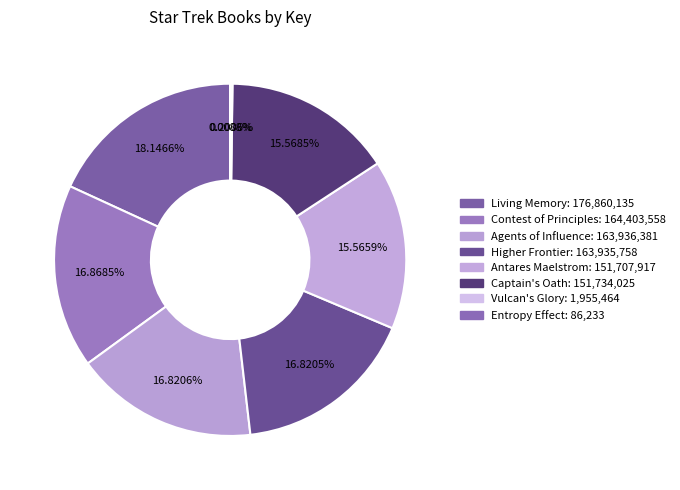

Does Vulcan's Glory account for over 50% of the chart?

No